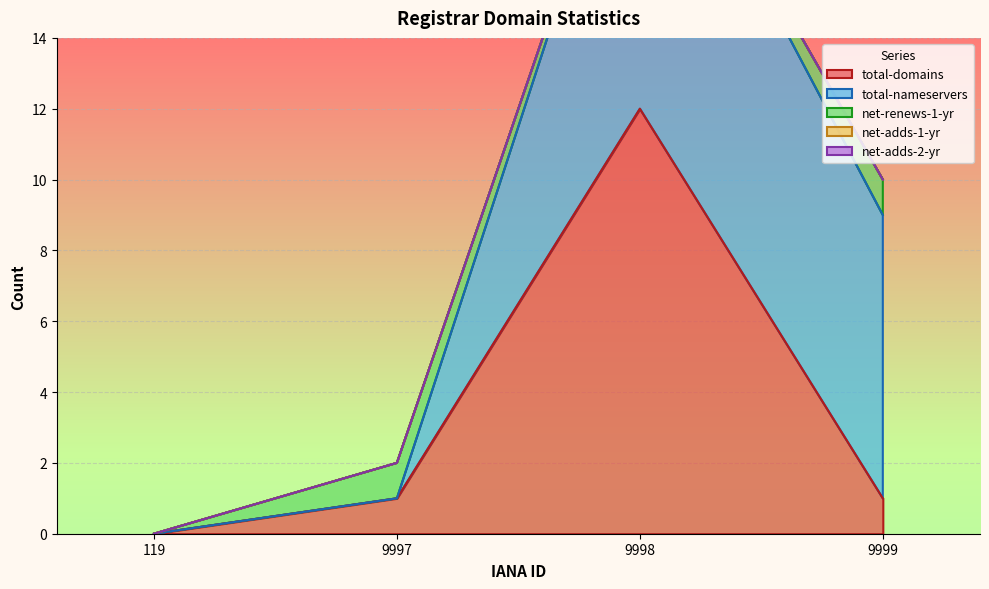

At which category does total-nameservers reach its first local peak?

9998